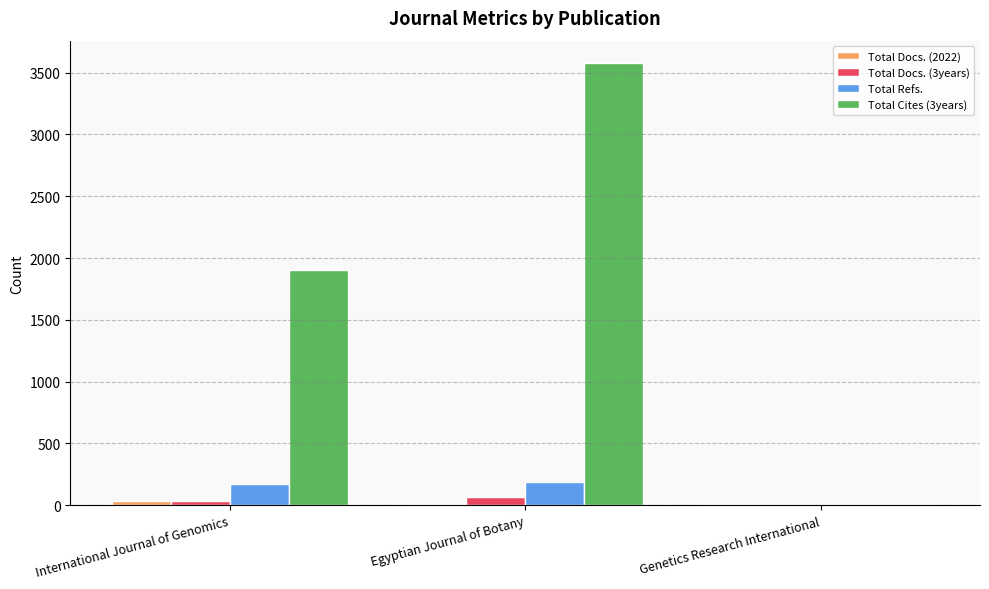

Which label corresponds to the largest value in the chart?

Egyptian Journal of Botany